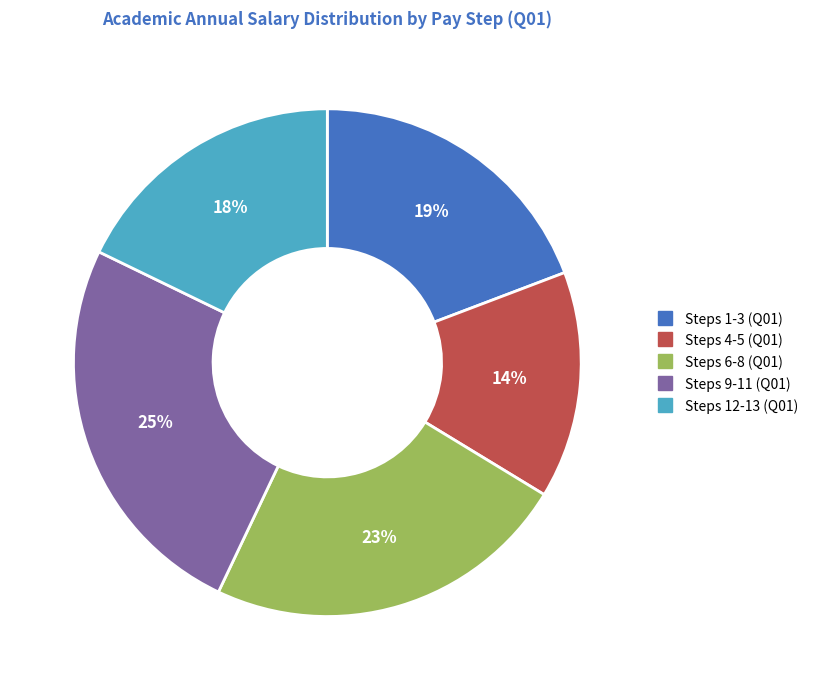

How many segments does this pie chart have?

5